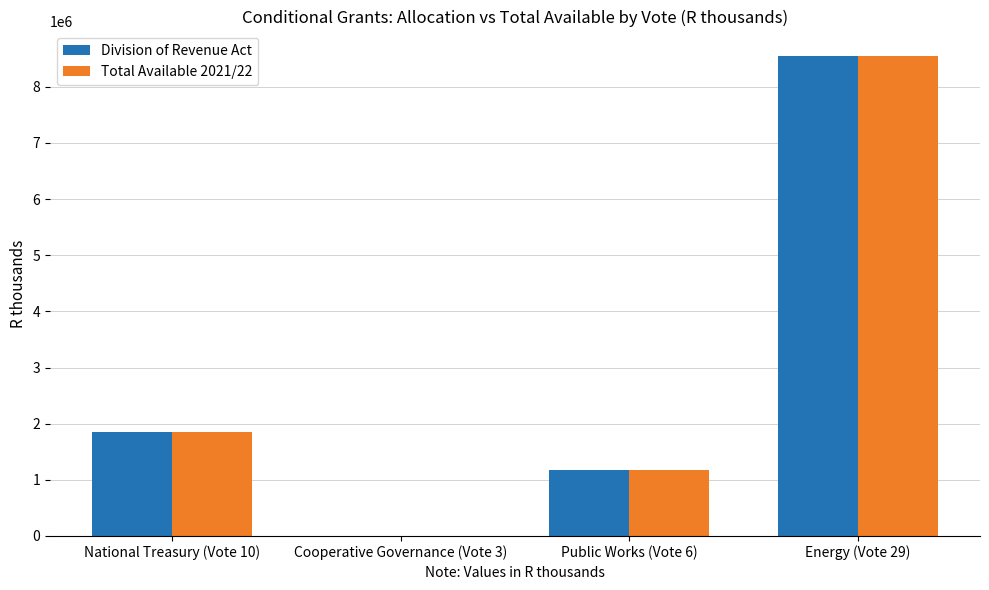

At which label is Division of Revenue Act closest to 4278500?

National Treasury (Vote 10)